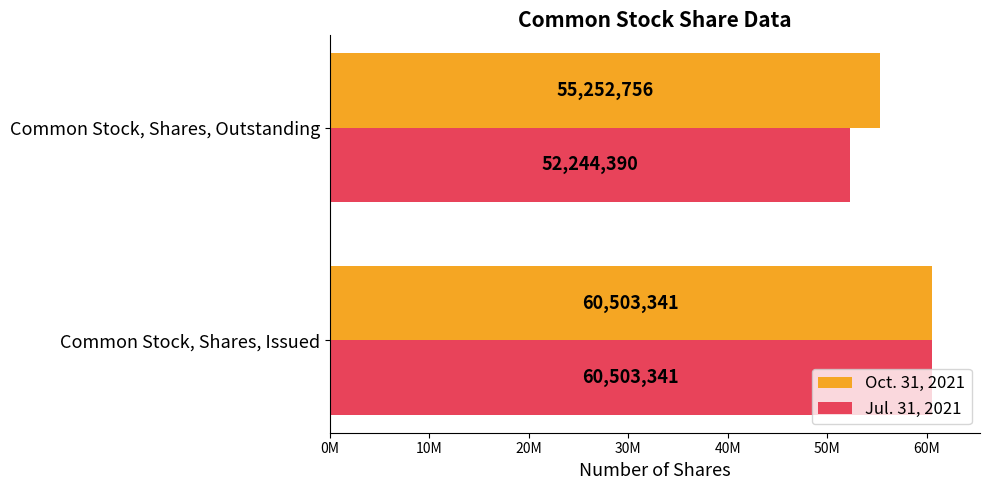

What are all the series names shown in the legend?

Oct. 31, 2021, Jul. 31, 2021